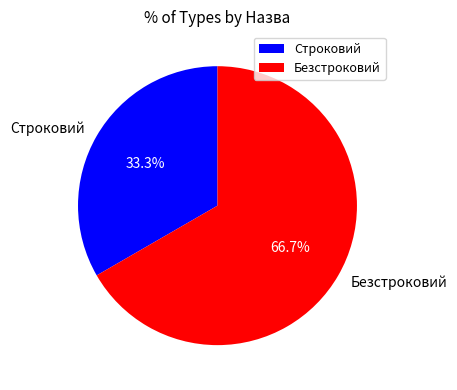

Is Безстроковий the majority of the pie?

Yes